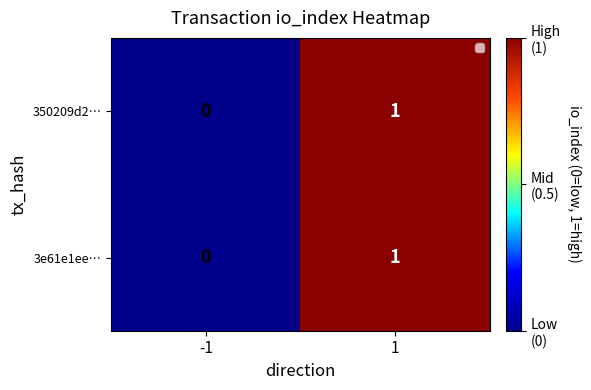

How many distinct data groups are displayed?

2